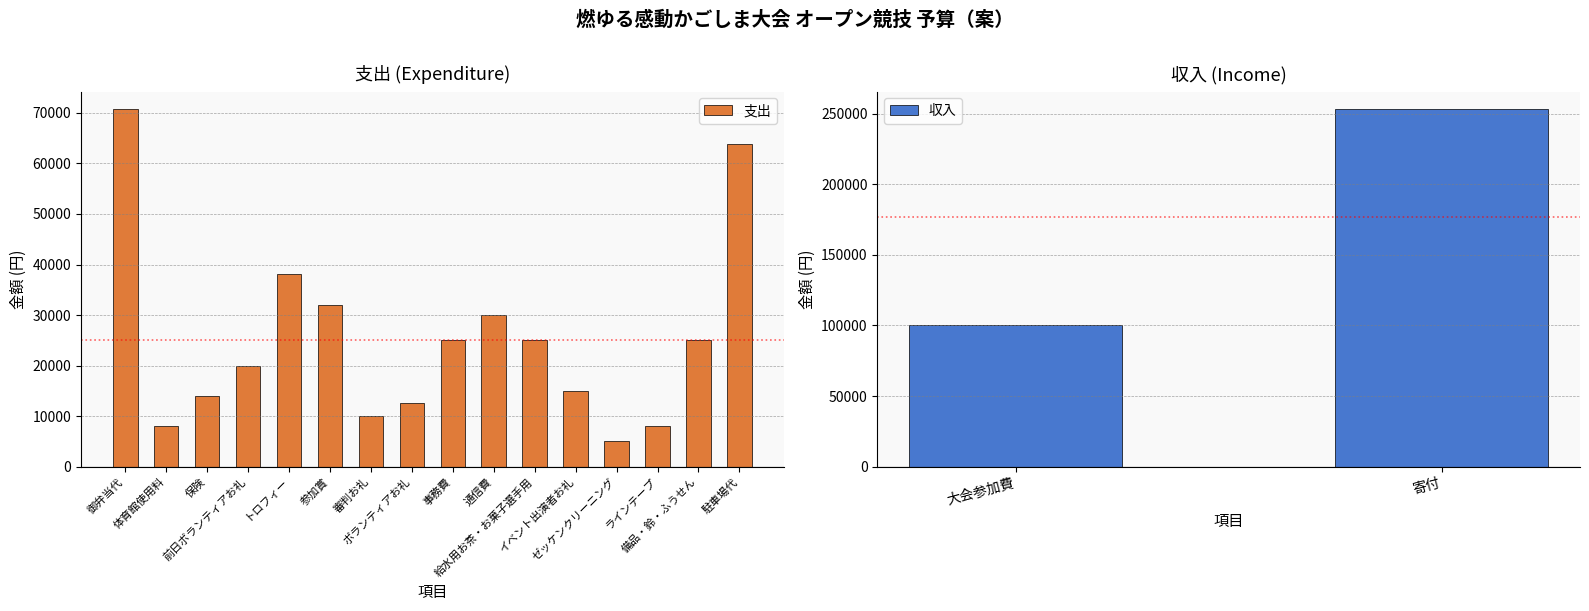

What is the label of the 12th bar from the left?

イベント出演者お礼